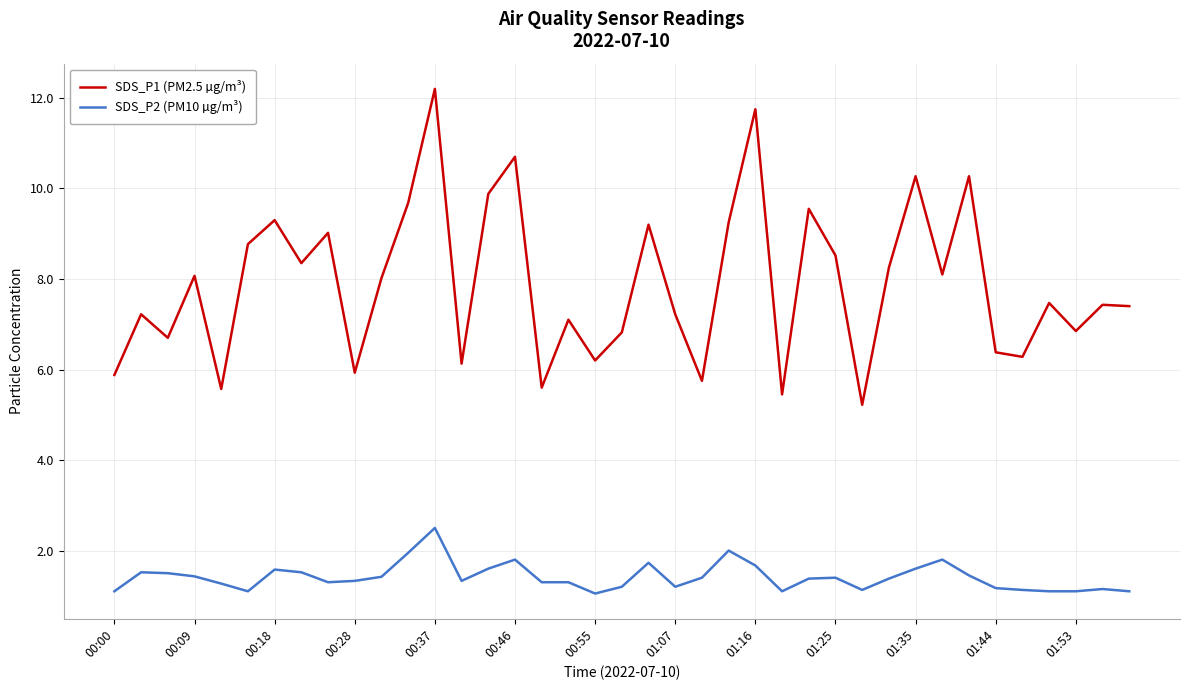

True or false: SDS_P2 (PM10 µg/m³) and SDS_P1 (PM2.5 µg/m³) cross at least once.

False